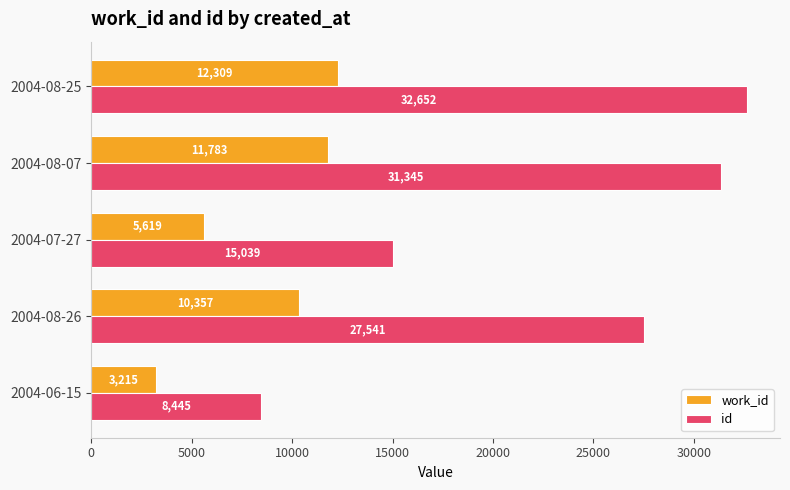

At 2004-06-15, list the series in order from smallest to largest.

work_id, id